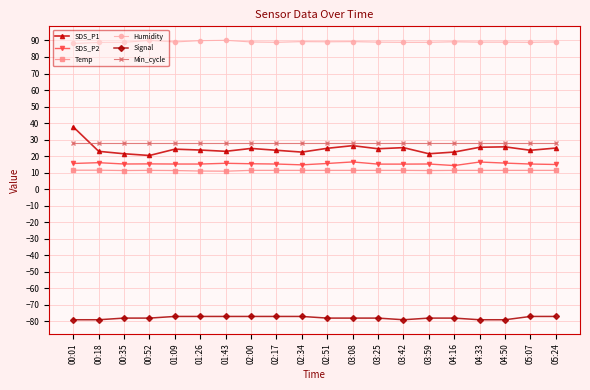

Which series has the largest total across all categories?

Humidity